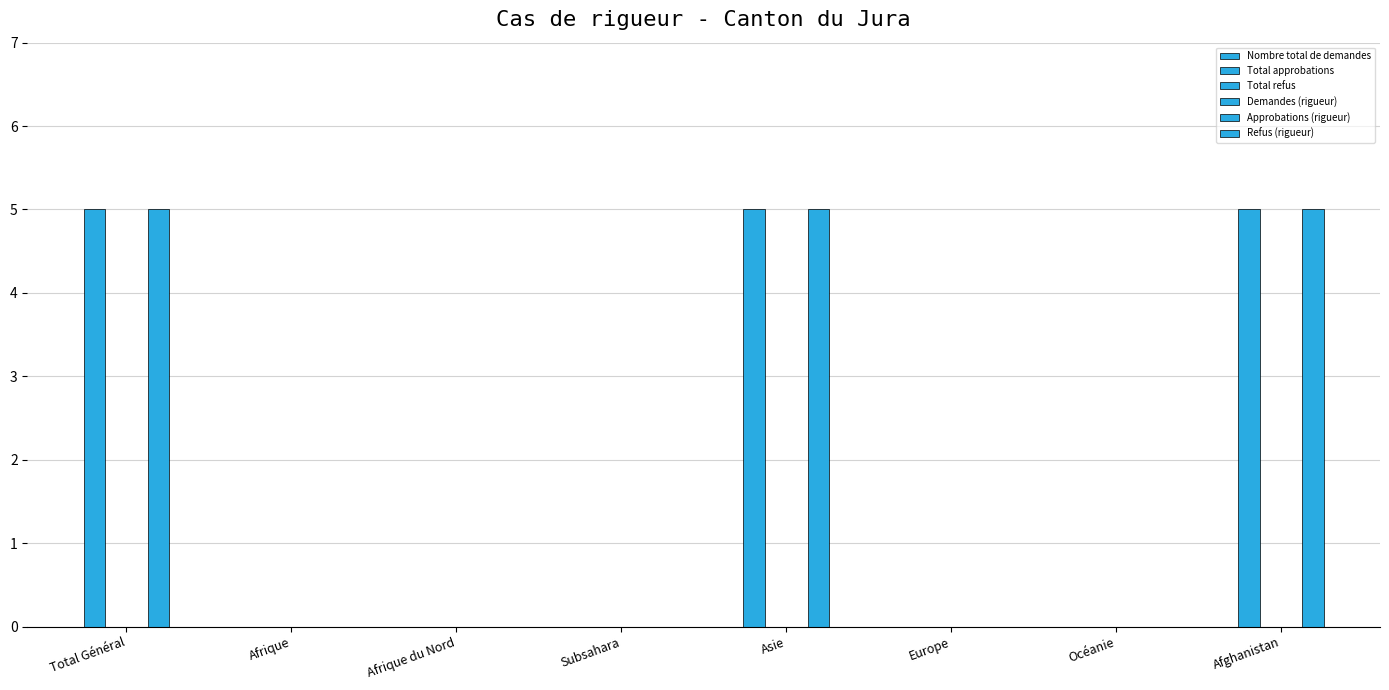

Rank the series by their maximum value, from highest to lowest.

Total approbations, Approbations (rigueur), Nombre total de demandes, Total refus, Demandes (rigueur), Refus (rigueur)